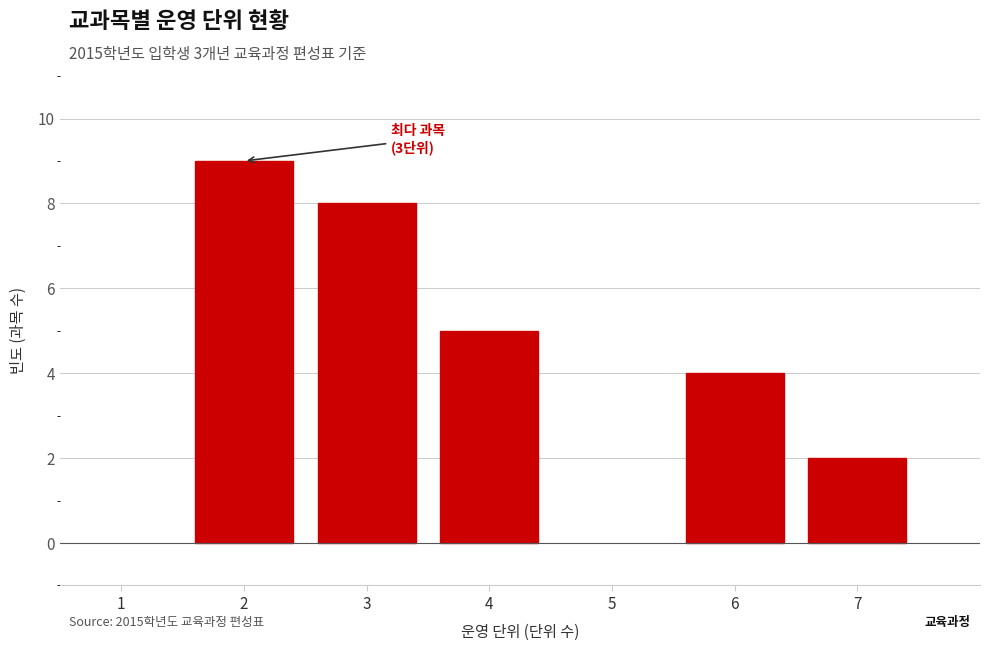

Which range on the x-axis has the tallest bar?

1.5 to 2.5